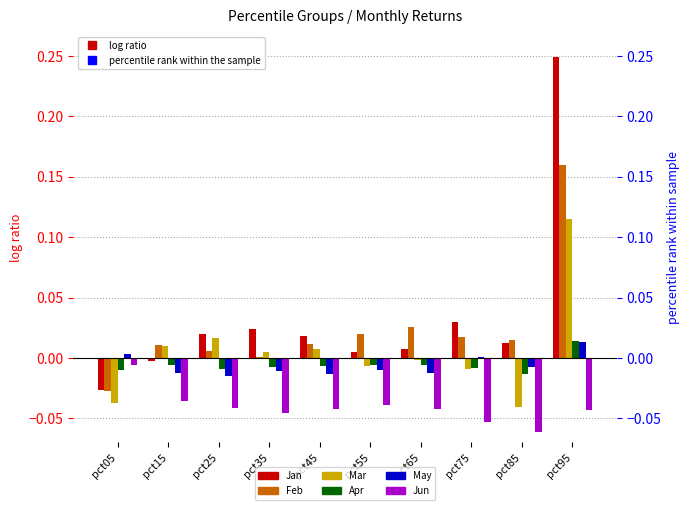

At which label does Mar reach its peak?

pct95